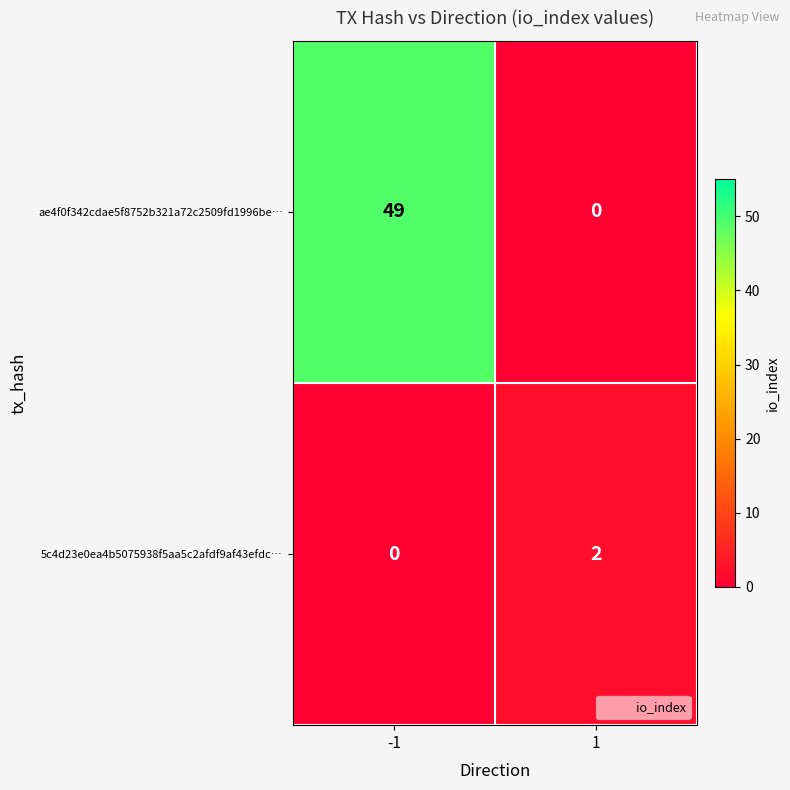

At which category is the sum across all series the highest?

-1